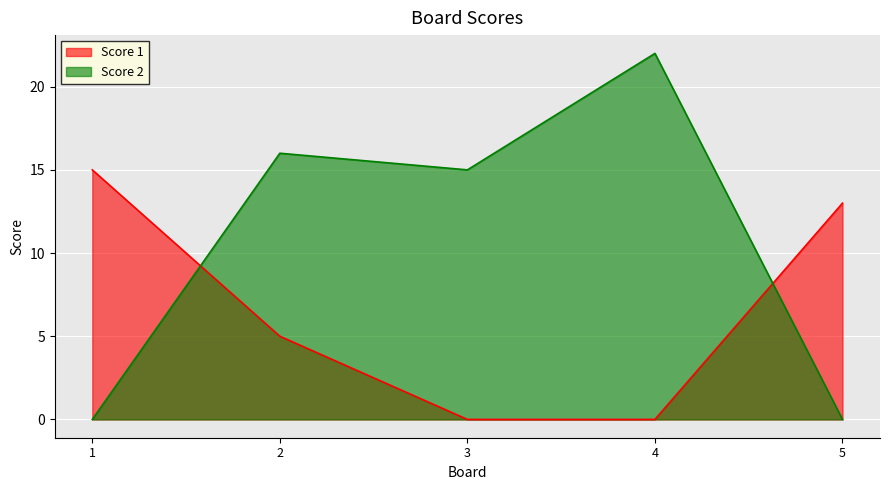

The Score 2 series shows 0 at 1. True or false?

True